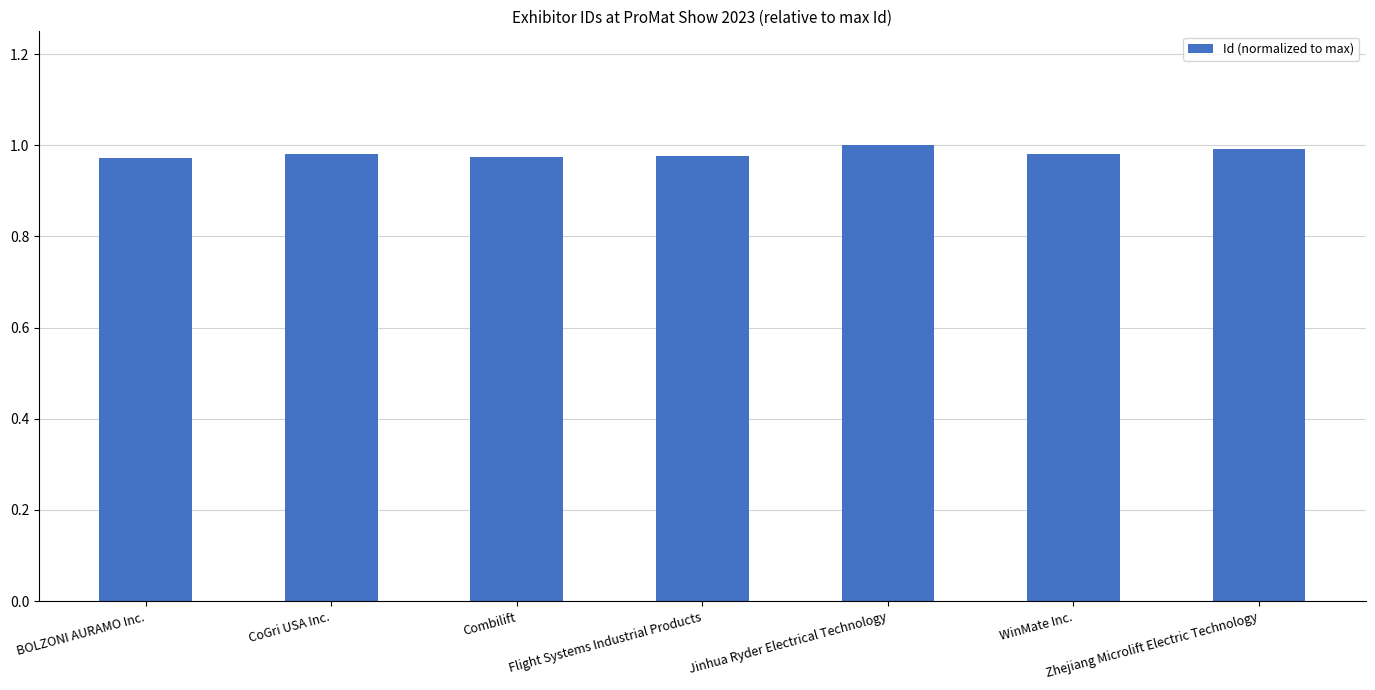

What is the label of the 1st bar from the right?

Zhejiang Microlift Electric Technology